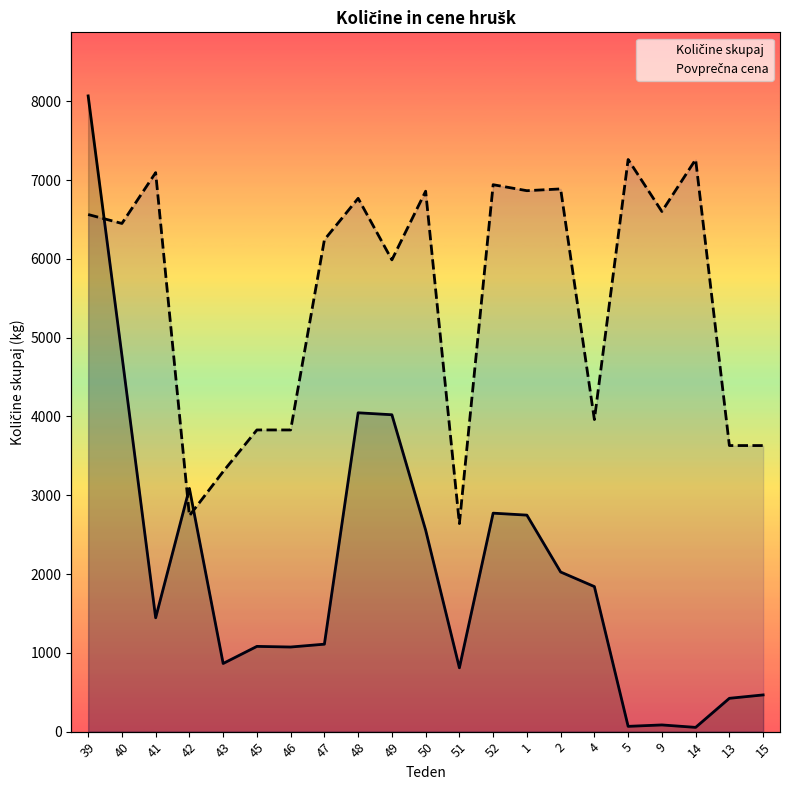

Which has a higher value, 47 or 4?

4